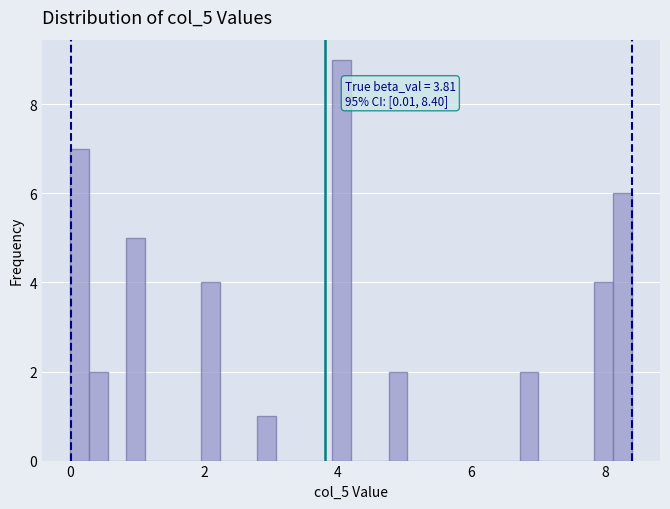

Read against the x-axis, roughly where is the centre of the tallest bar?

4.0